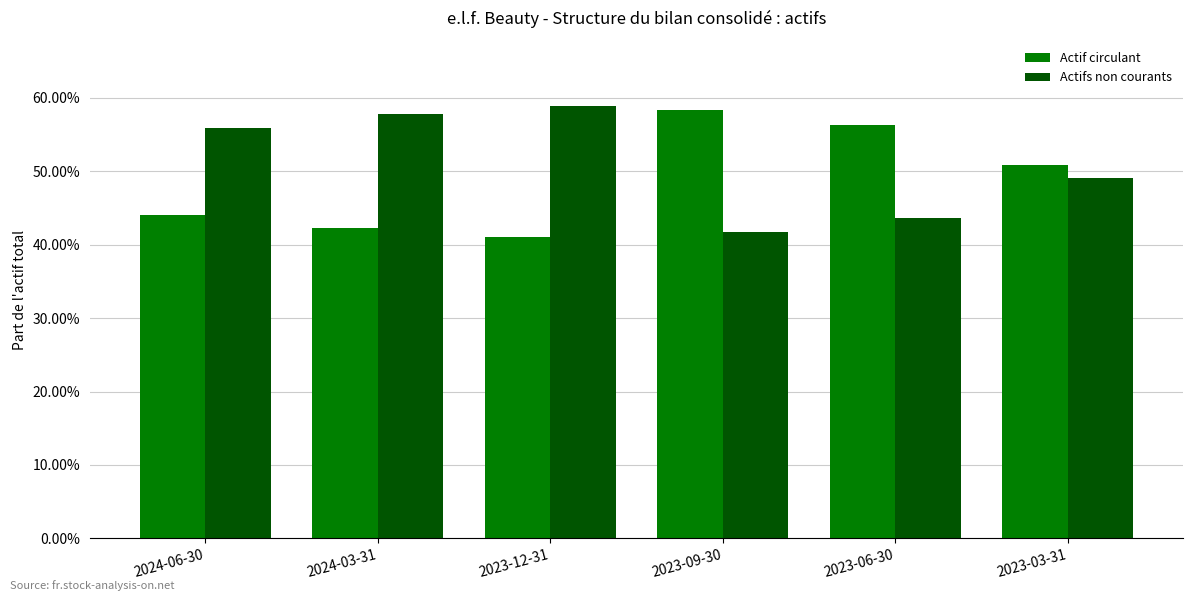

Which series has the largest total across all categories?

Actifs non courants